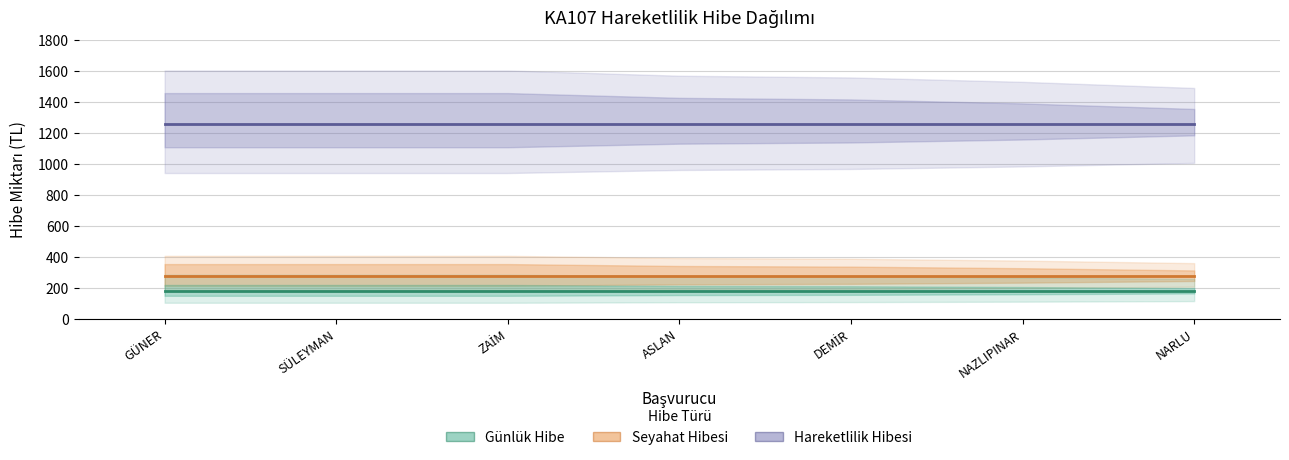

What is the minimum value for Seyahat Hibesi?

275